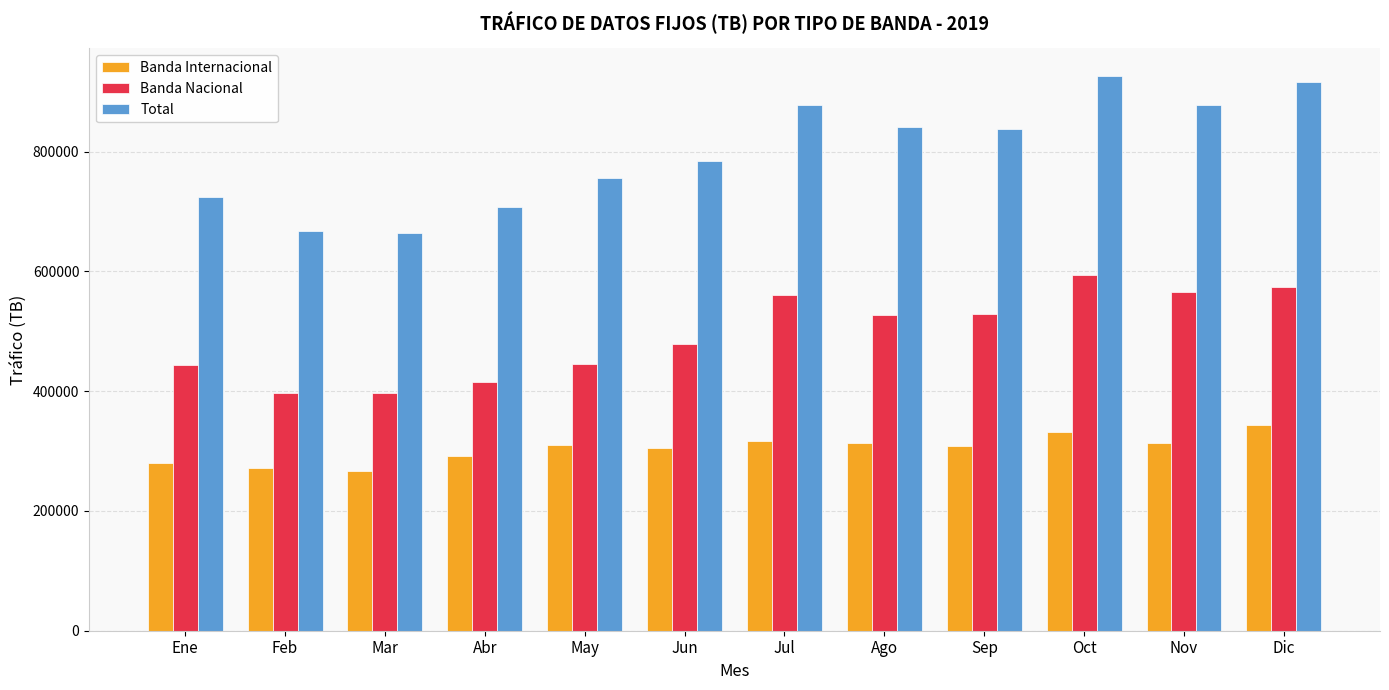

What is the maximum value for Total?

925908.8